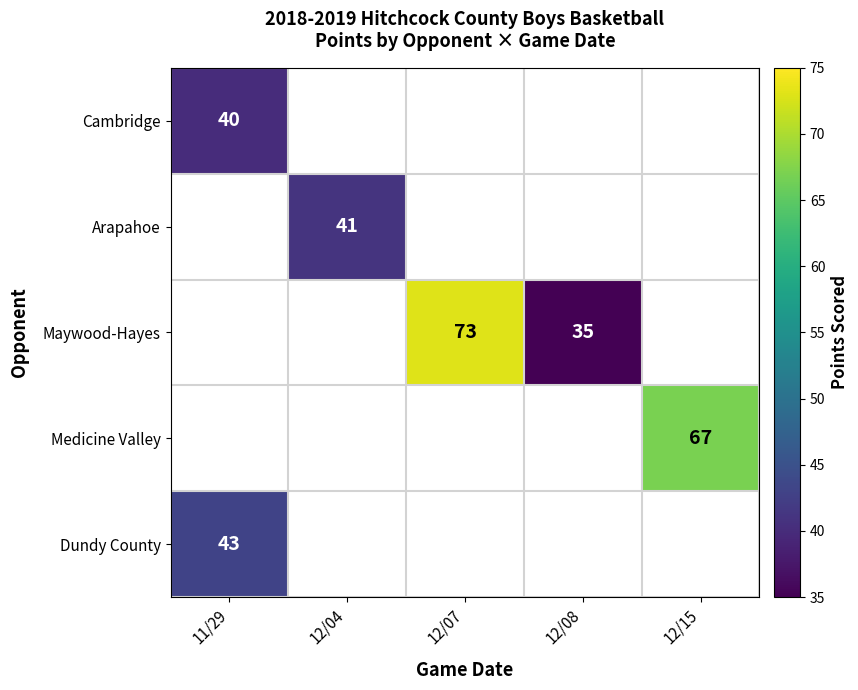

The value of Arapahoe at 12/04 is 41. True or false?

True